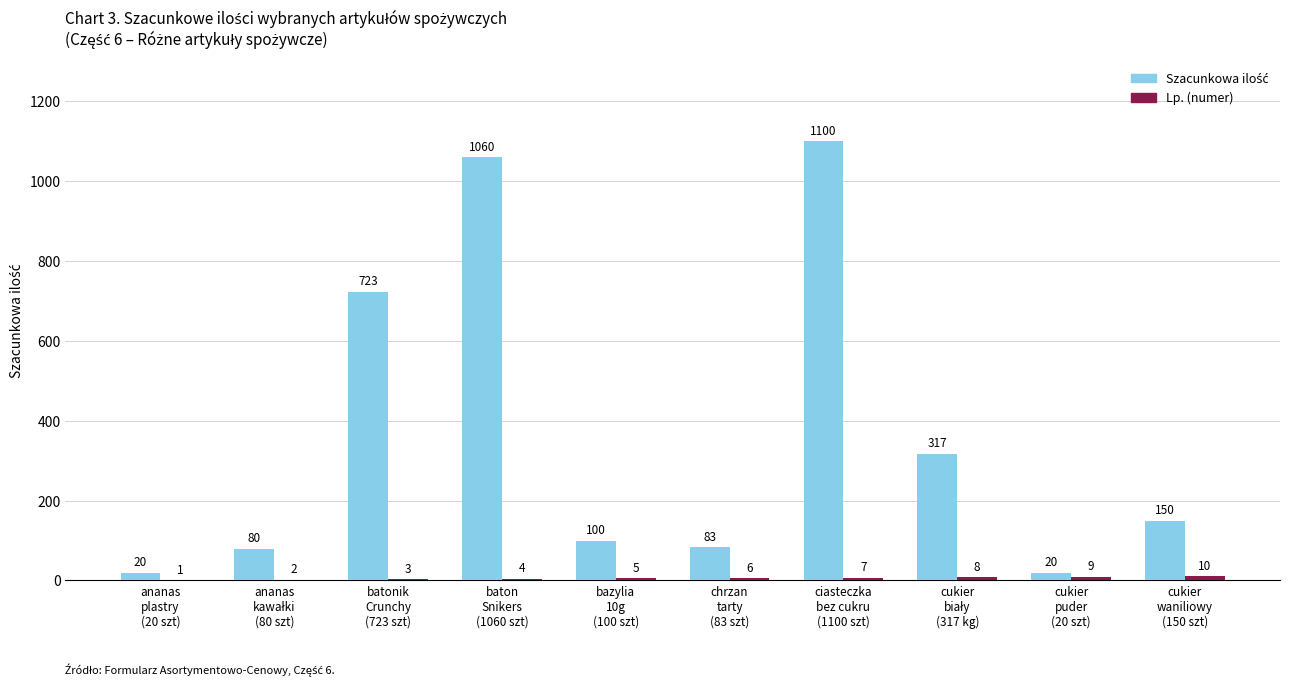

Count the number of data series in this chart.

2